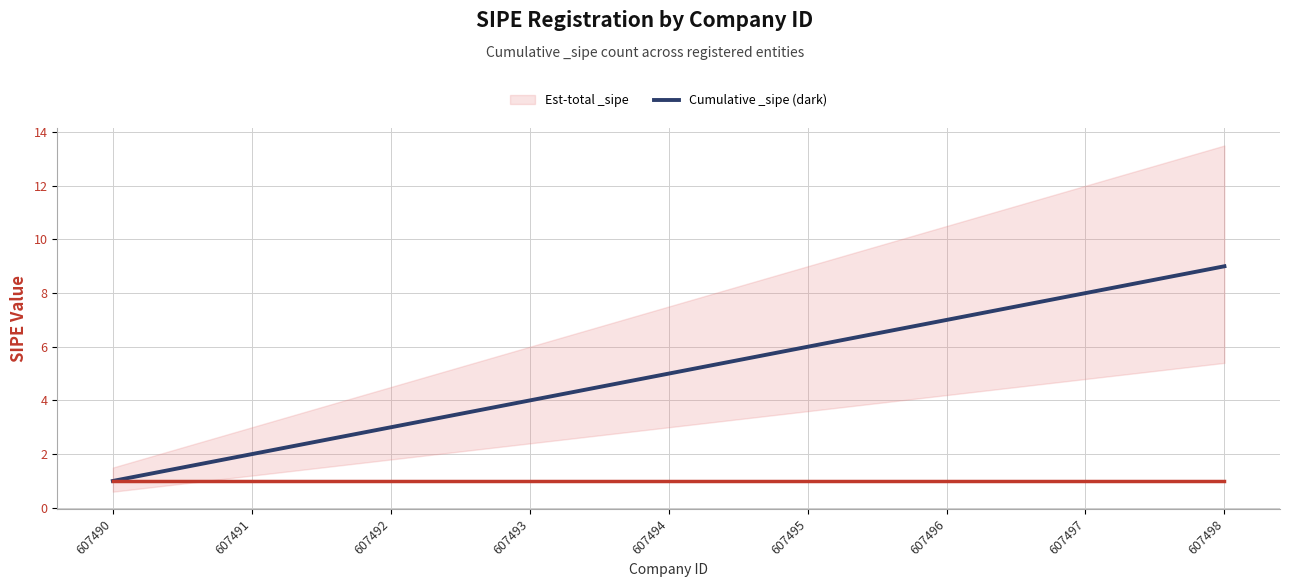

Count the values in the range 3 to 7.

5